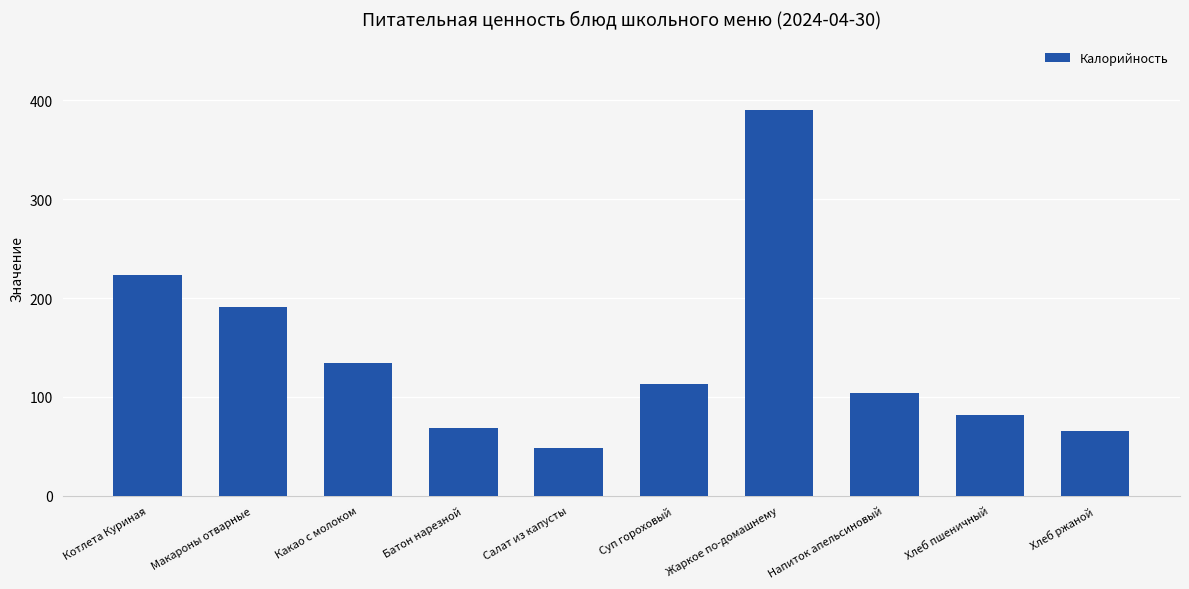

What is the average value?

142.1